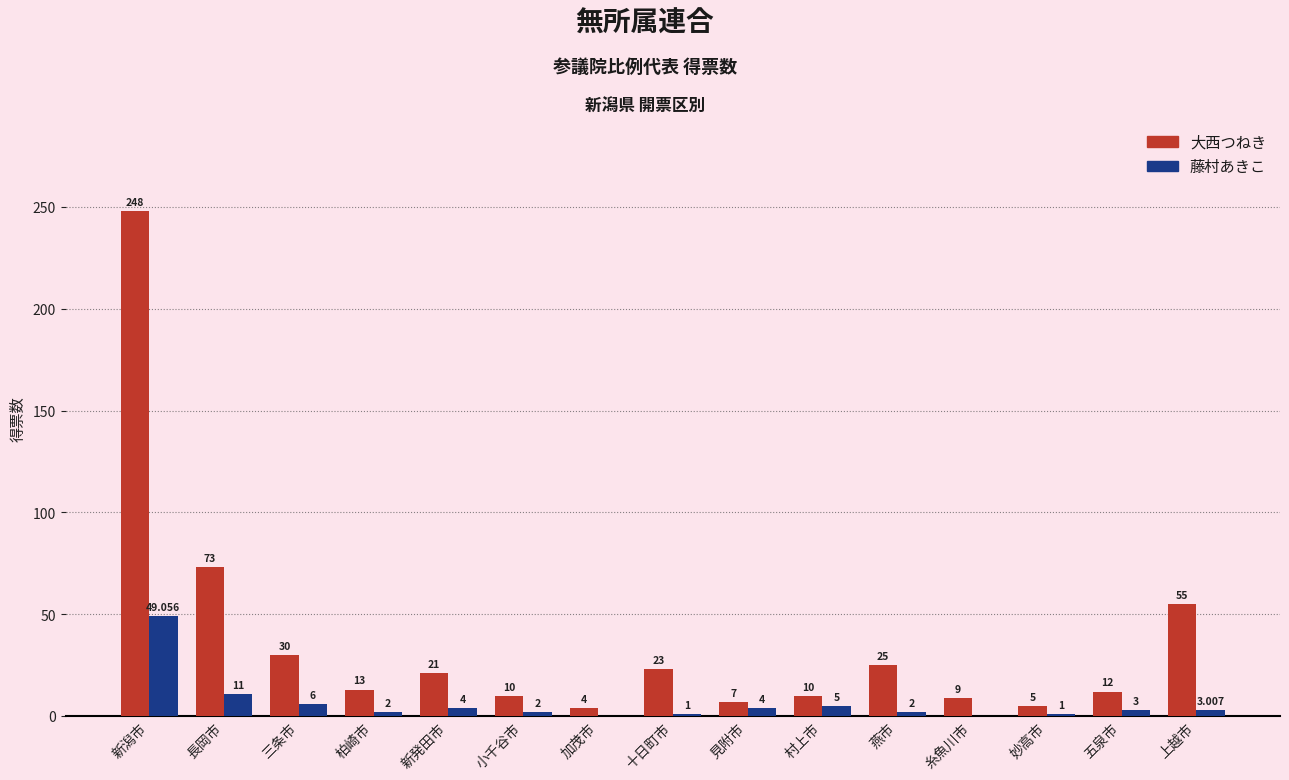

Which series has the widest spread of values?

大西つねき